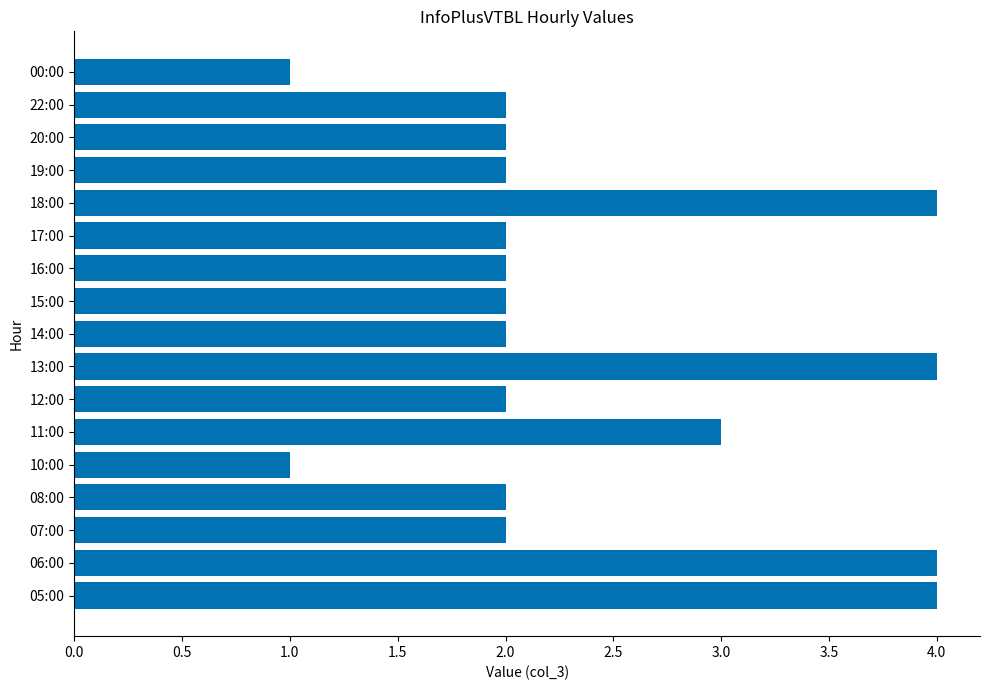

What is the greatest value displayed?

4